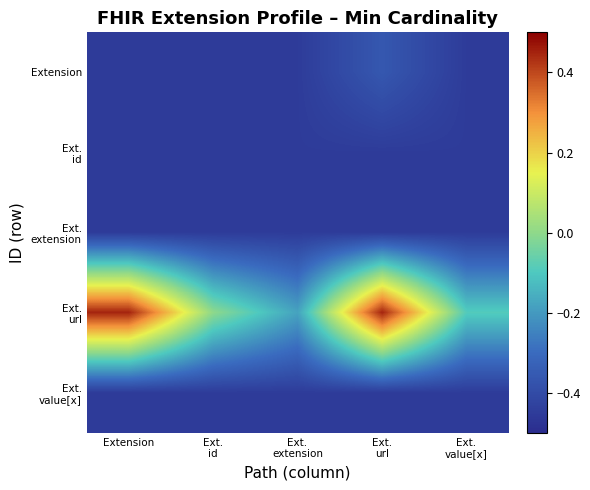

Which category has the lowest value across all series?

Extension